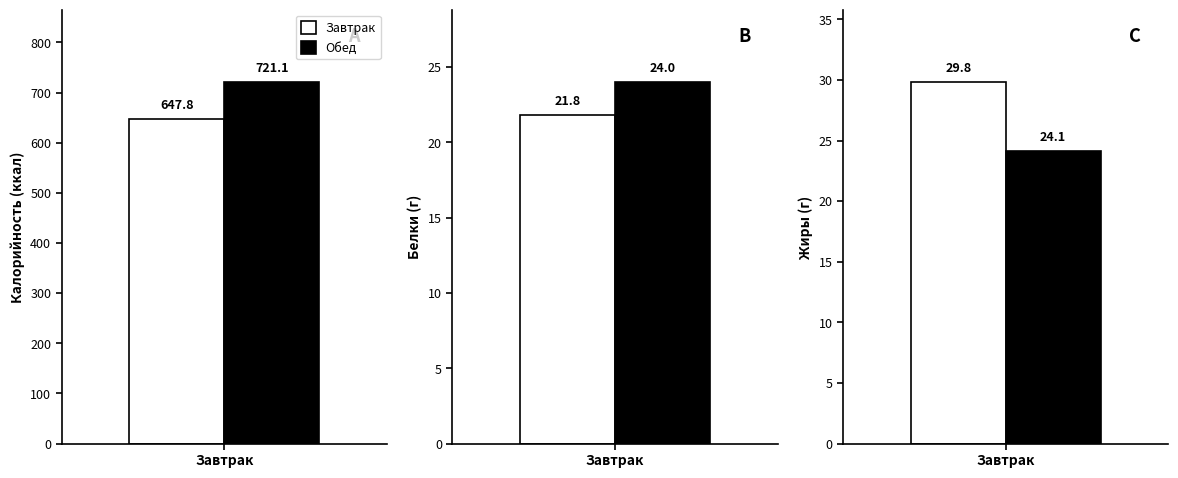

What position from the right is Завтрак?

2